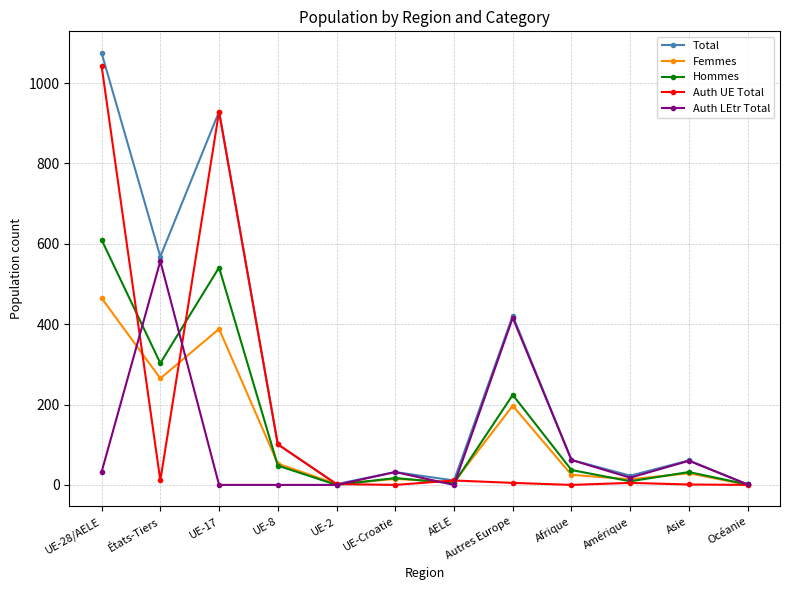

True or false: Hommes has a value of 320 at UE-28/AELE.

False